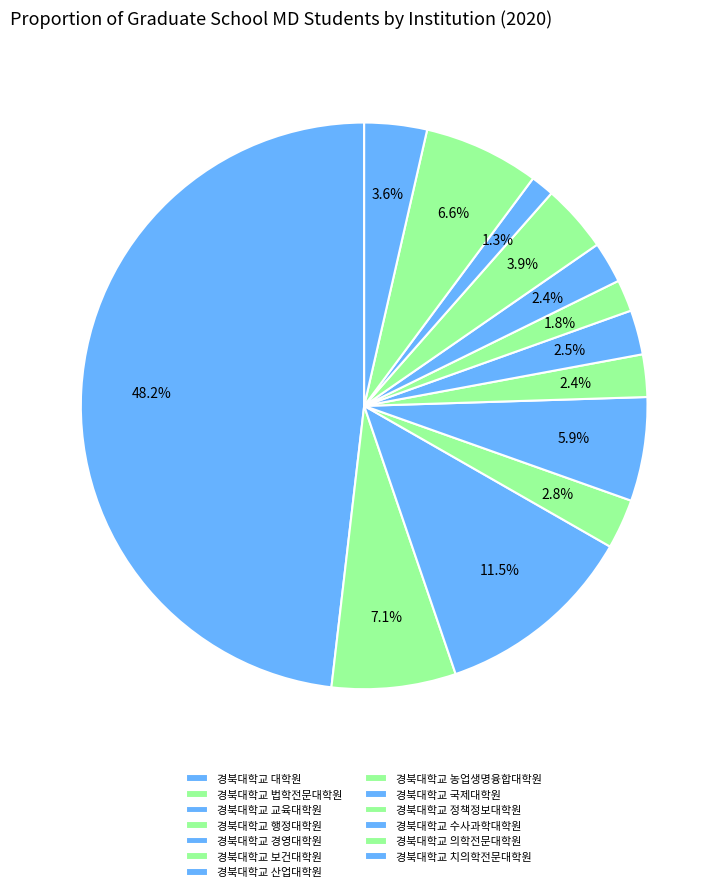

How many slices are in this pie chart?

13